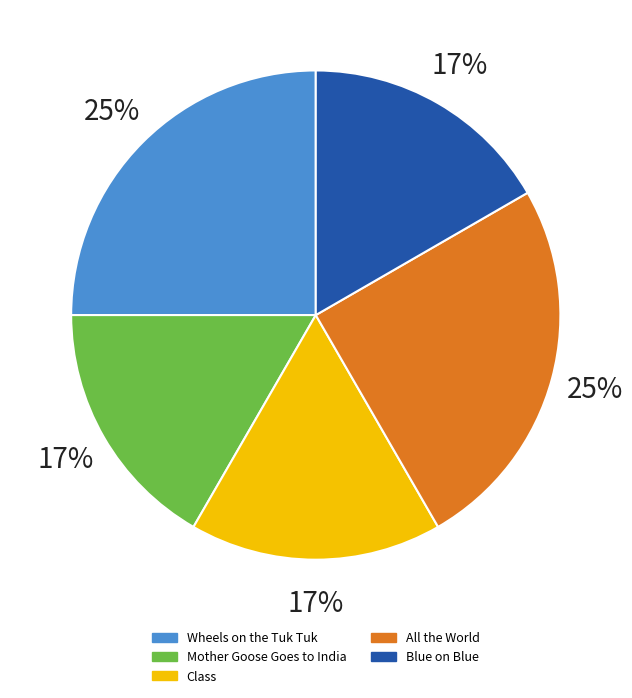

Approximately how many times larger is the value at Class compared to Blue on Blue?

1.0